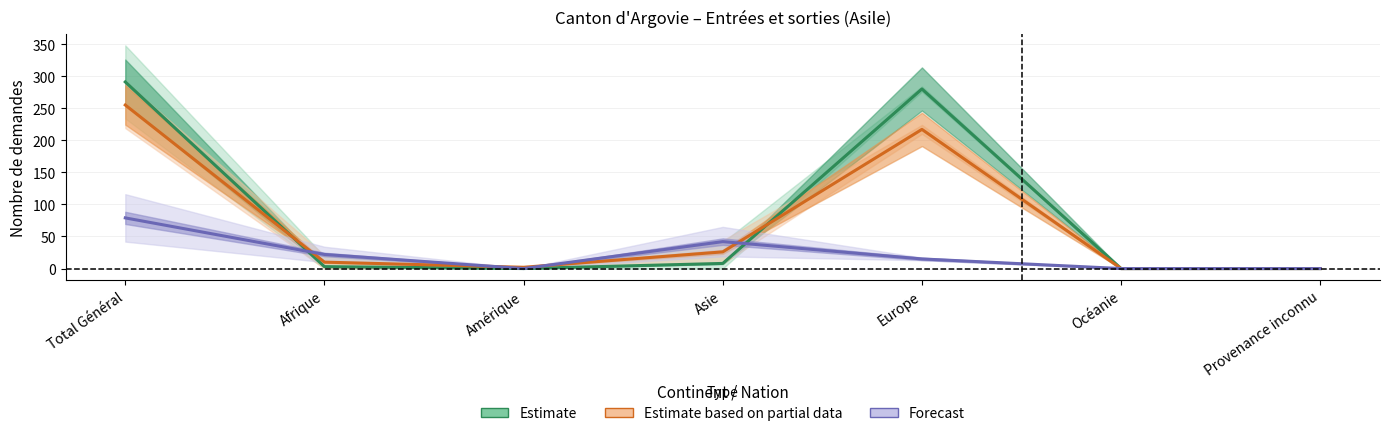

List the series in order of their overall mean, highest first.

Estimate, Estimate based on partial data, Forecast